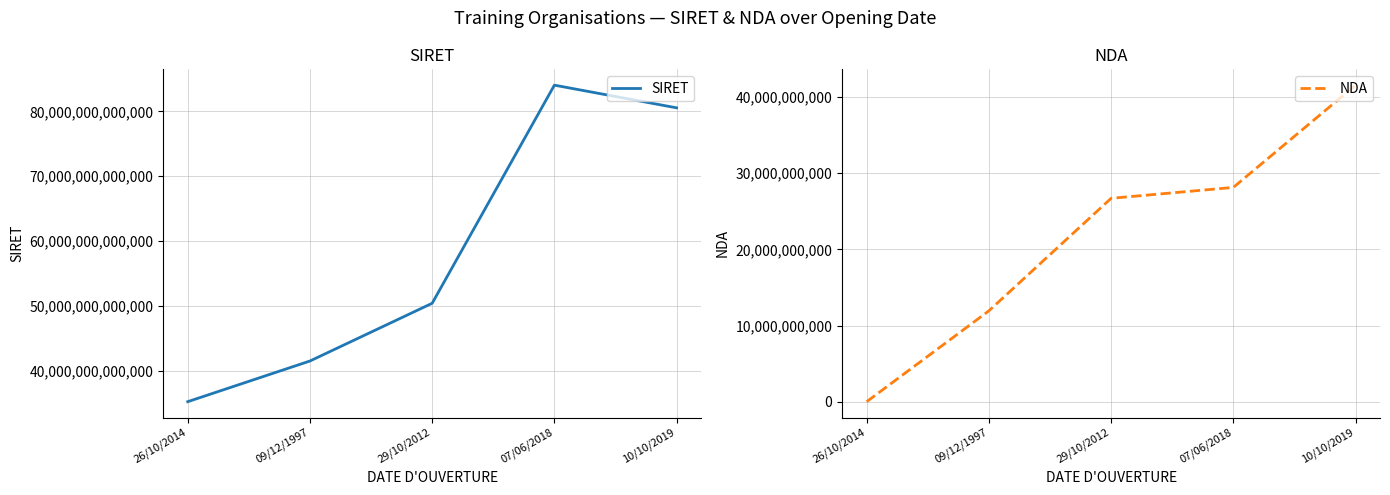

Which series has the largest total across all categories?

SIRET